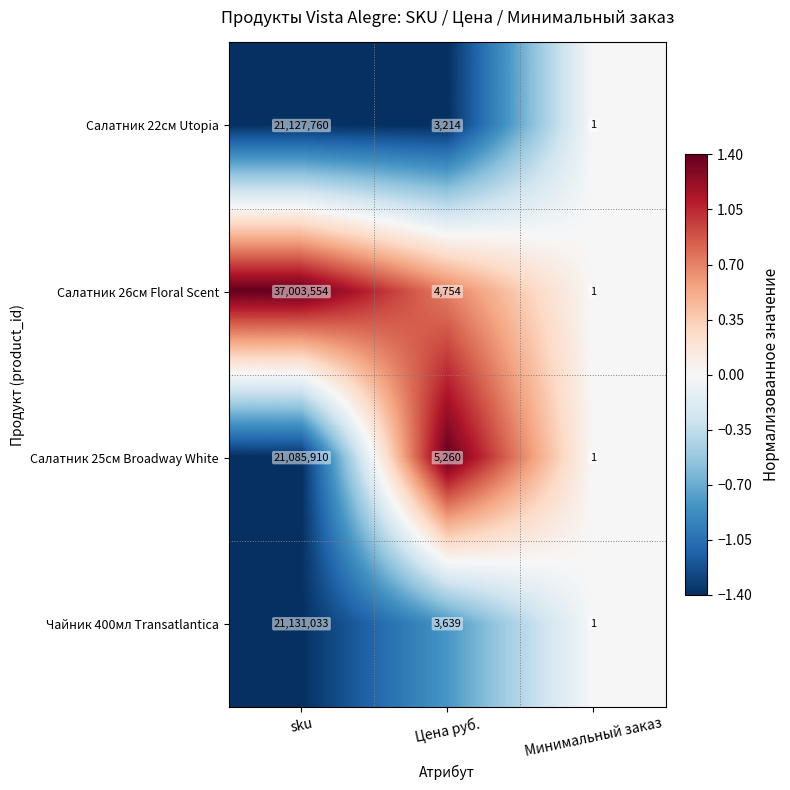

Which series has the largest total across all categories?

Салатник 26см Floral Scent